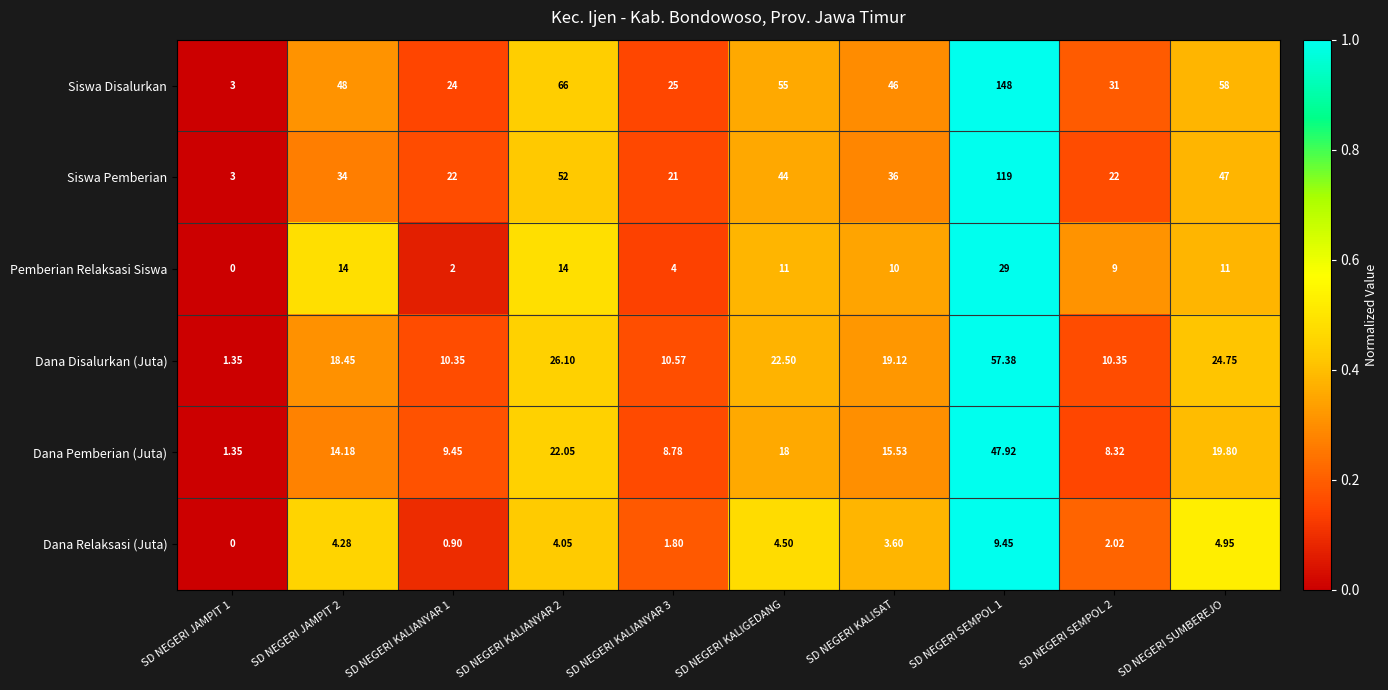

Which series has the largest range (max minus min)?

Siswa Disalurkan